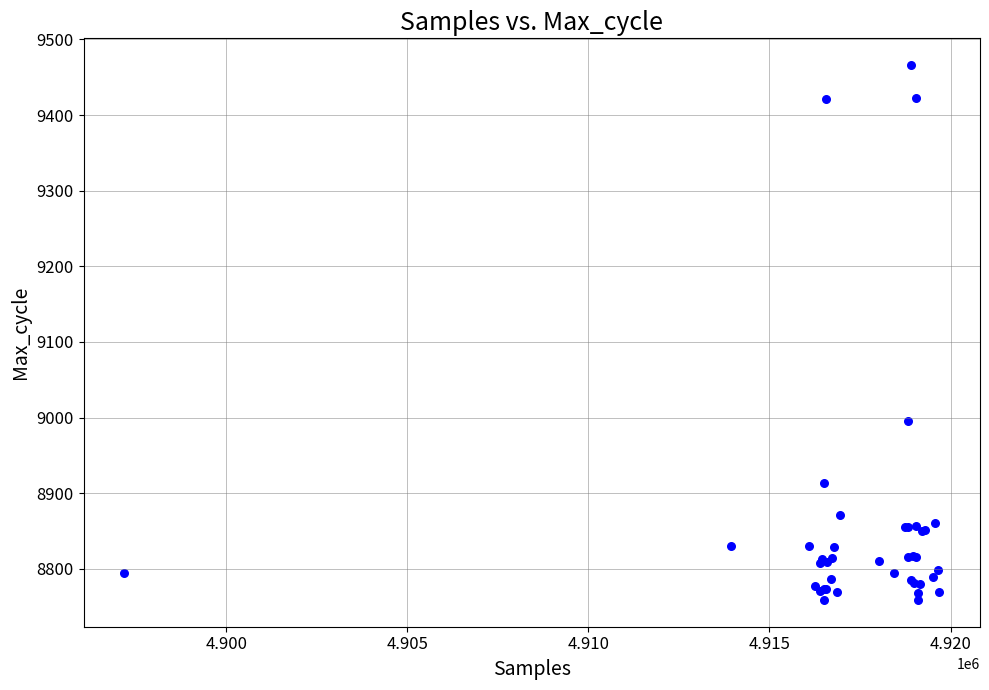

What Y value in the scatter plot is closest to 9112?

8996